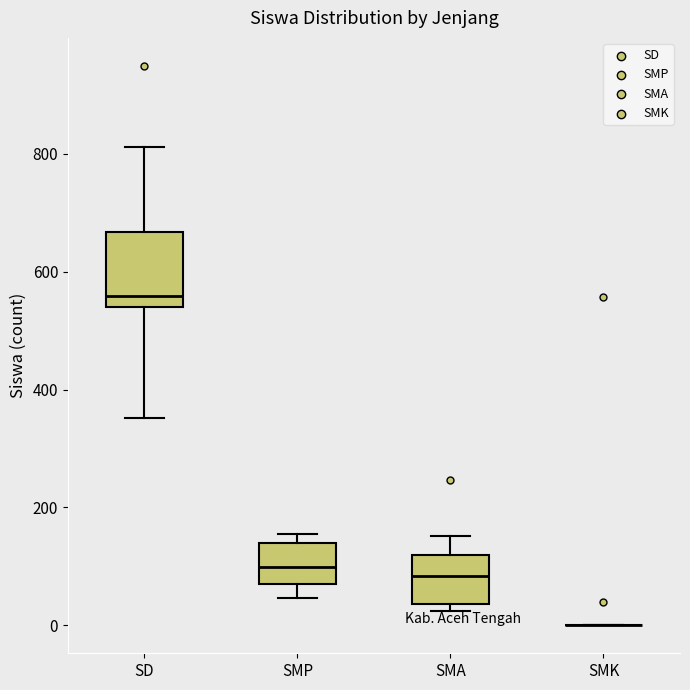

Reading left to right, read every box against the y-axis: the position of its median line, the range the box covers, and the ends of its whiskers. The values are not printed on the chart, so give them approximately, as read against the axis.

SD: median 560, box 540 to 660, whiskers 360 to 820
SMP: median 100, box 80 to 140, whiskers 40 to 160
SMA: median 80, box 40 to 120, whiskers 20 to 160
SMK: box collapsed to a line at 0, whiskers 0 to 0